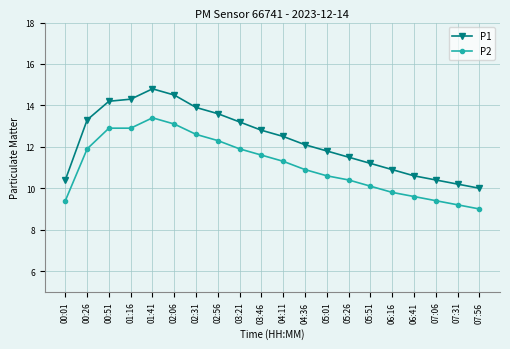

True or false: P2 and P1 cross at least once.

False